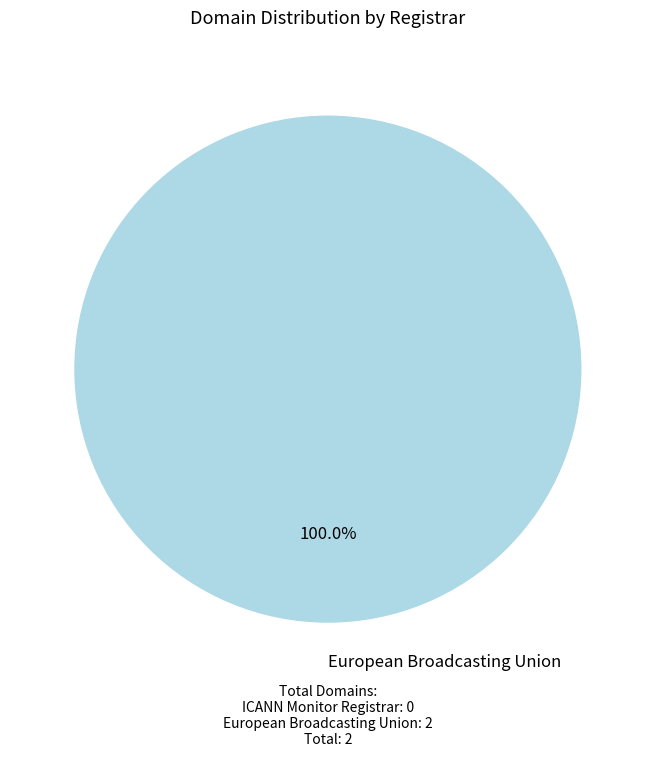

Is there any slice that represents more than half of the pie?

Yes